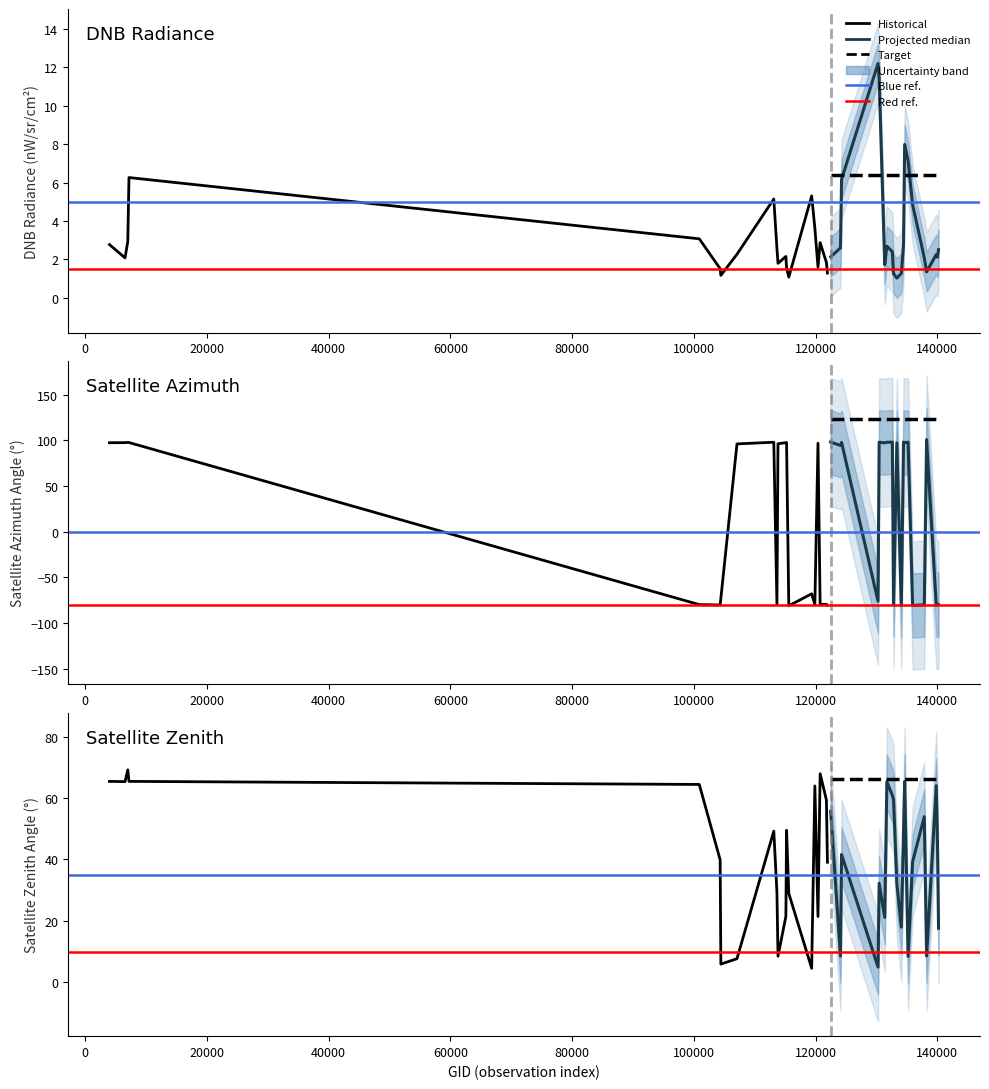

Between 17 and 26, which series saw the biggest shift?

satz